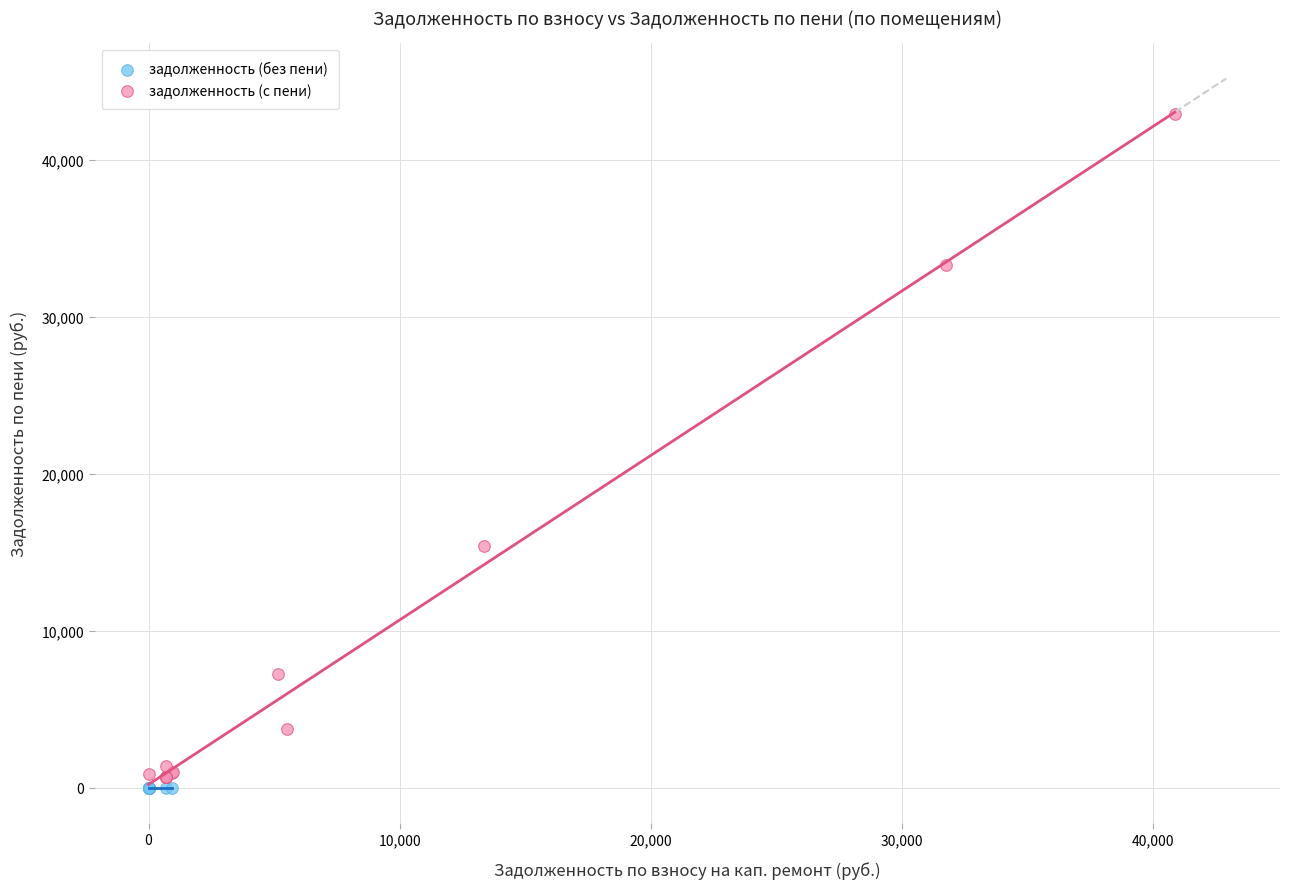

Which series reaches the minimum Y coordinate?

задолженность (без пени)